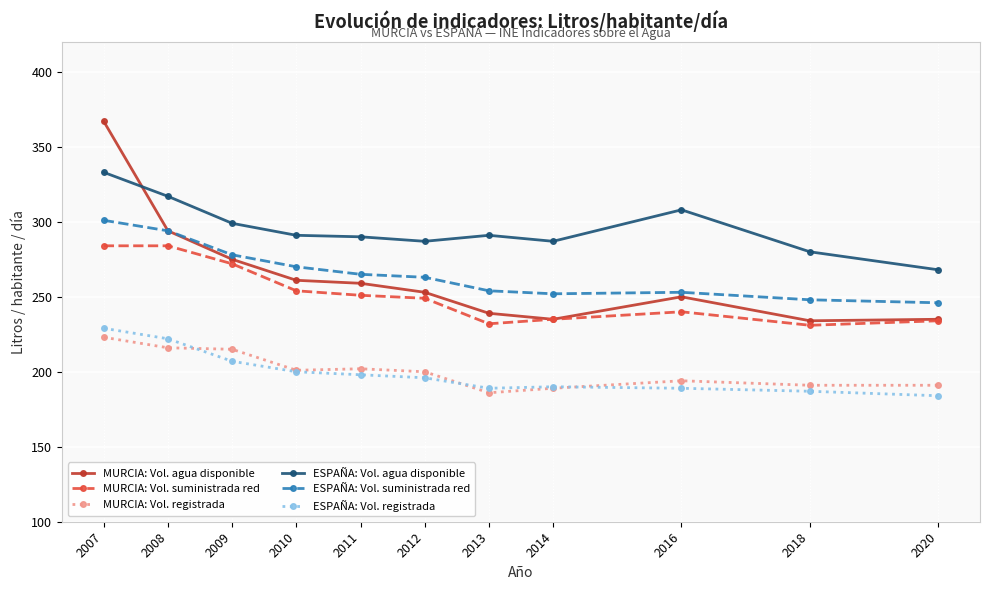

What is the total value across all series at 2014?

1388